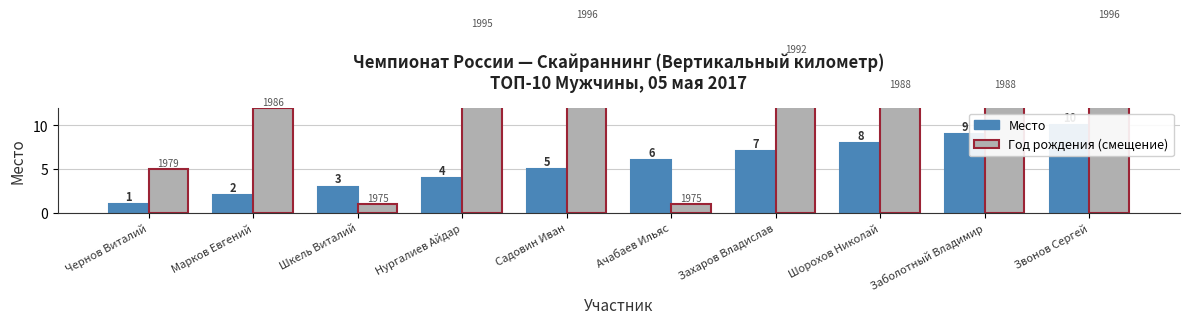

How many groups of bars are there?

10